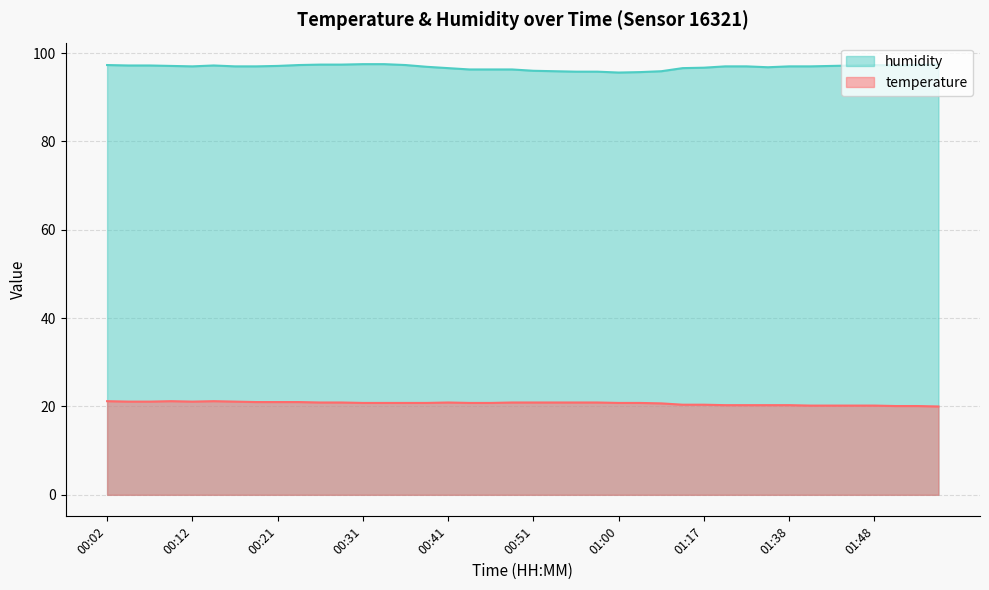

What is the difference between the maximum and minimum values in the humidity series?

1.9